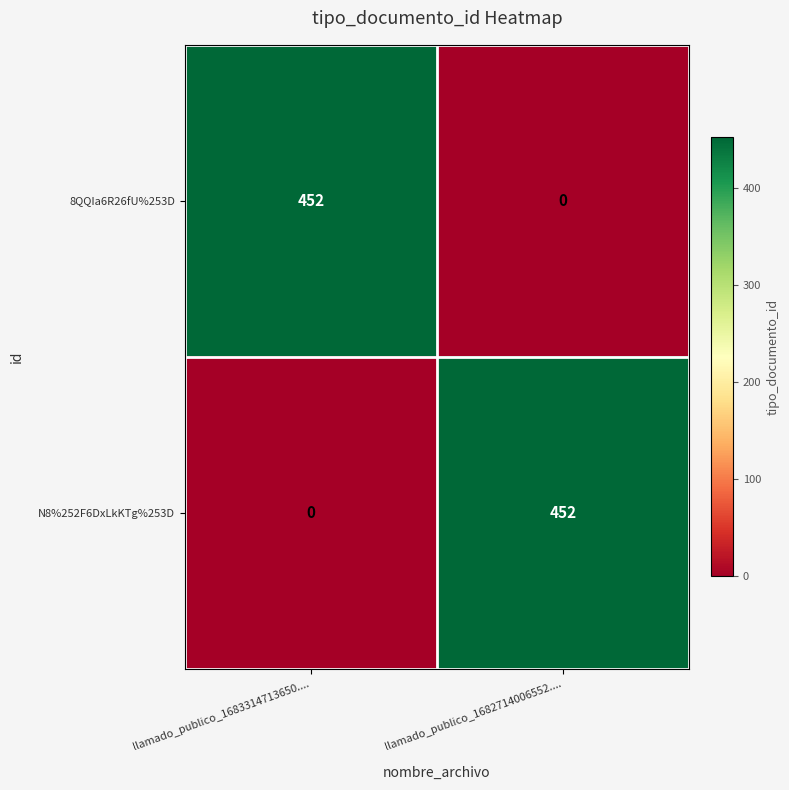

Rank the categories by 8QQIa6R26fU%253D value from lowest to highest.

llamado_publico_1682714006552...., llamado_publico_1683314713650....